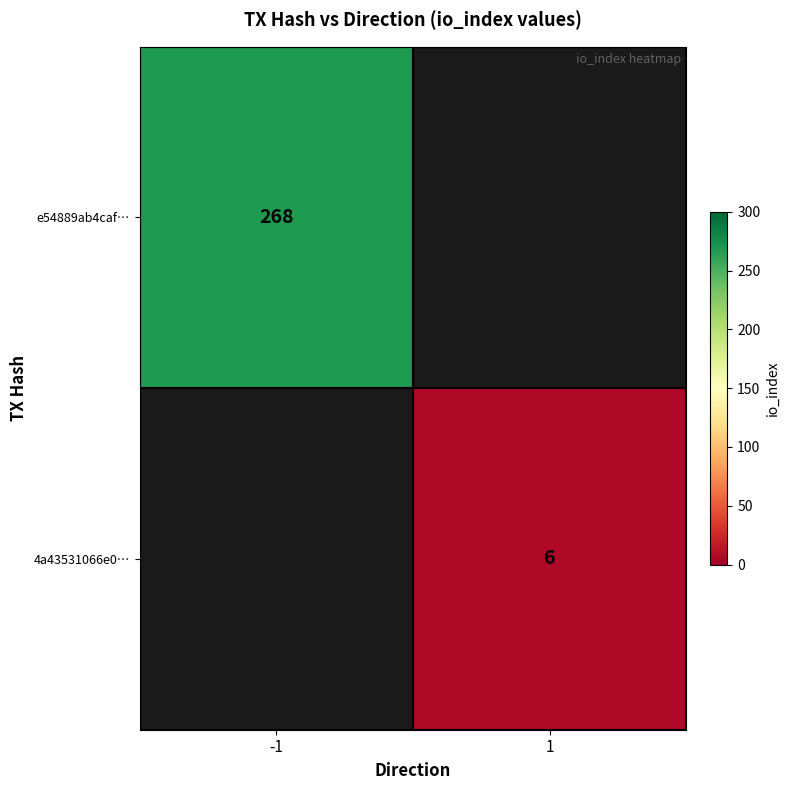

What is the maximum value shown in the chart?

268.0